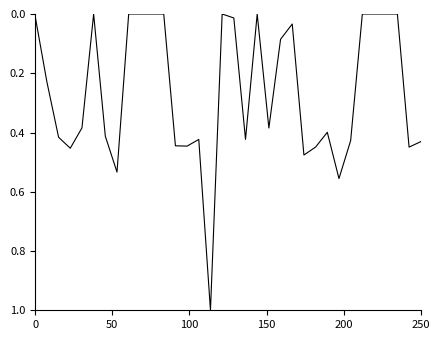

Is this an area chart (filled region under the line)?

No